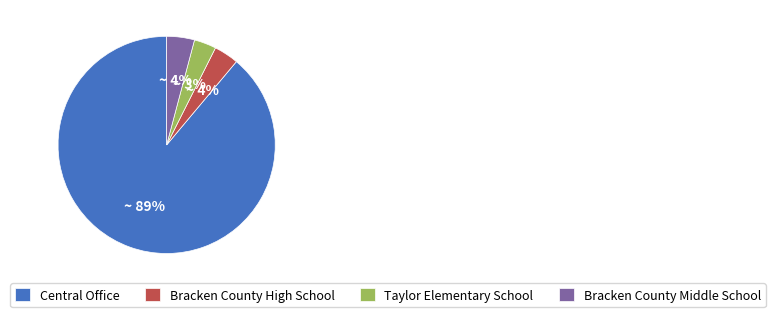

To the nearest percent, what percentage of the pie is Bracken County Middle School?

4%